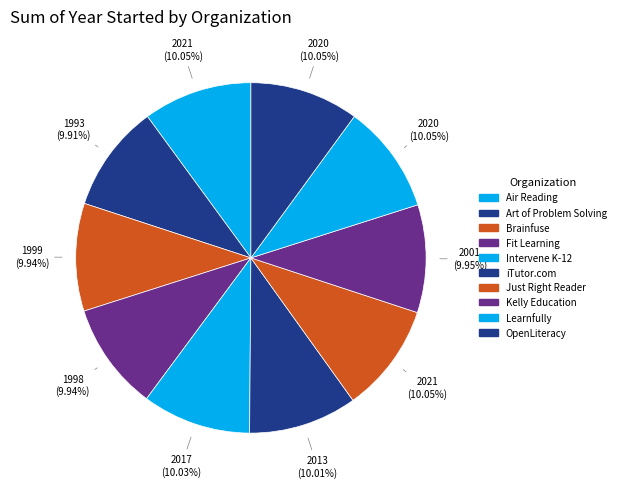

How many slices are in this pie chart?

10